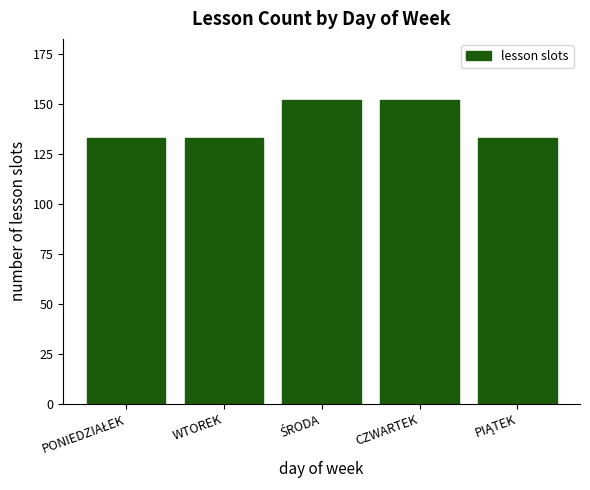

The value at CZWARTEK is 152. True or false?

True